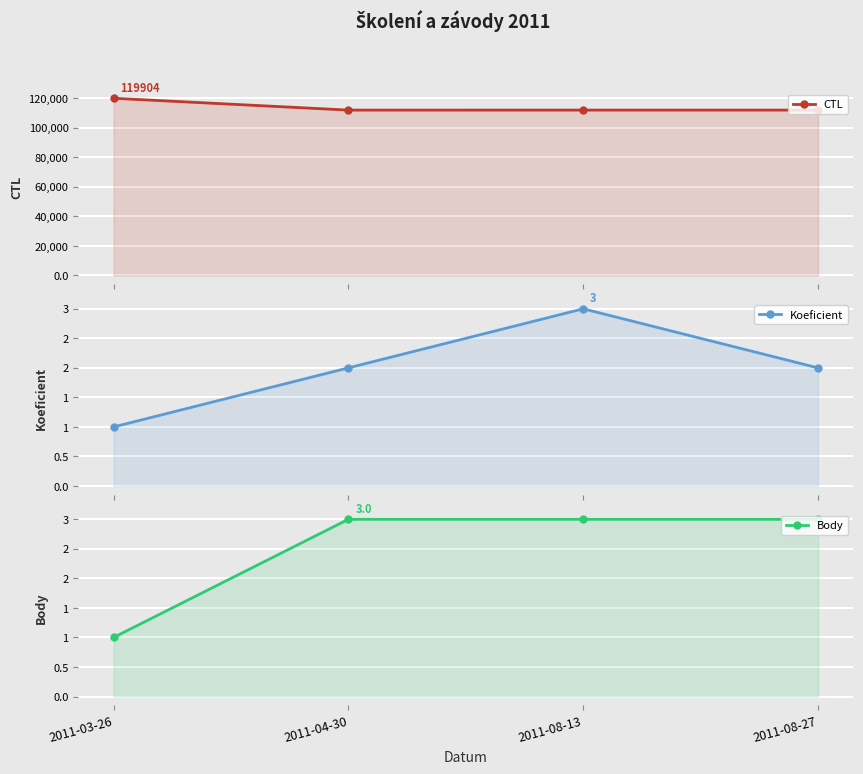

What are all the series names shown in the legend?

CTL, Koeficient, Body